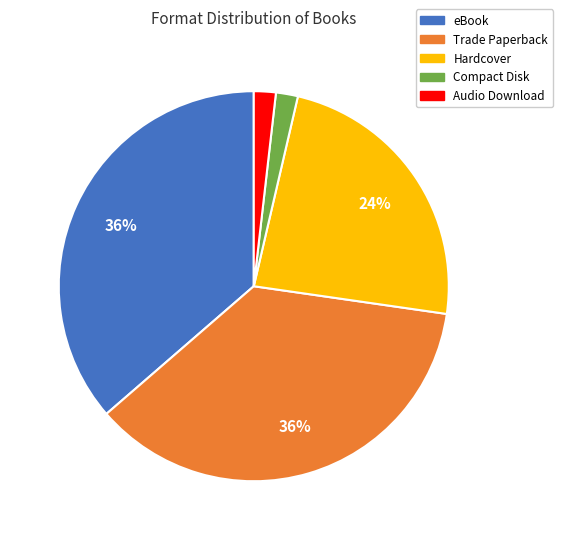

The Hardcover slice represents 18% of the pie. True or false?

False